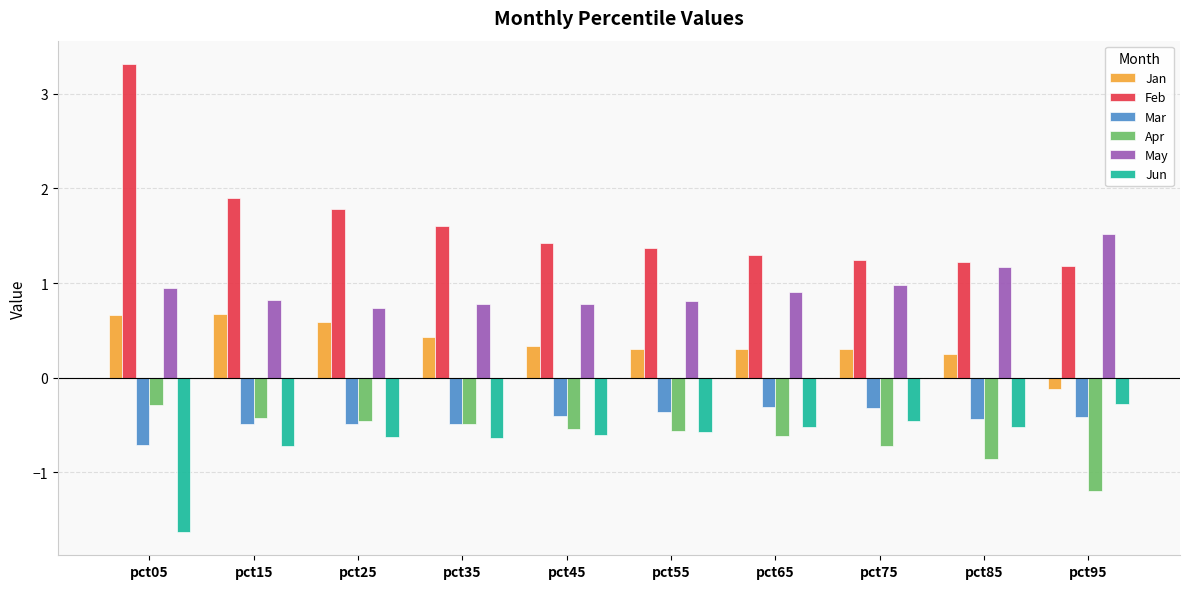

Rank the series at pct15 from lowest to highest value.

Jun, Mar, Apr, Jan, May, Feb